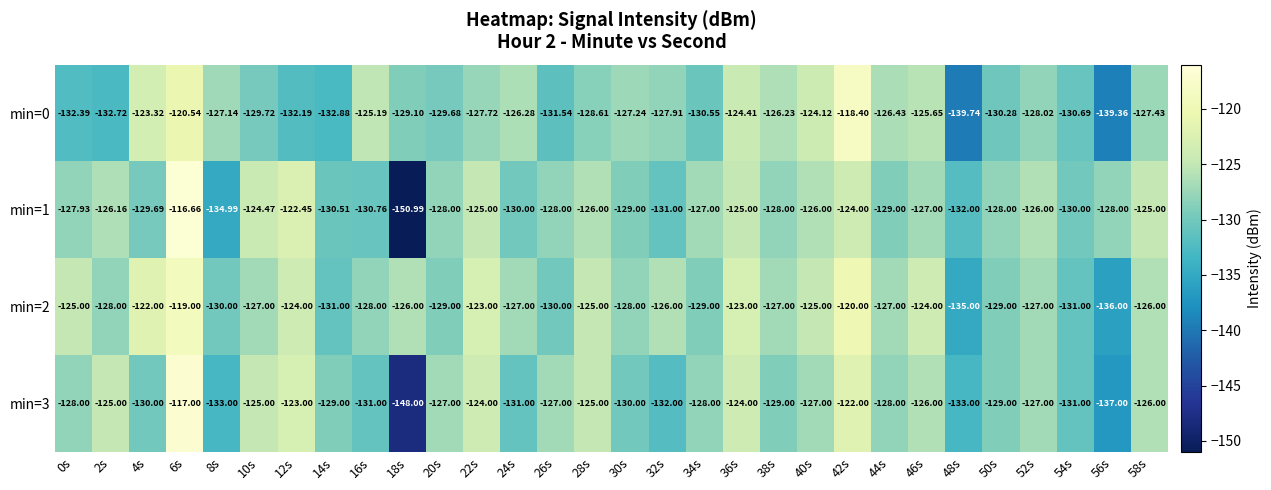

Is the value of min=1 at 26s greater than the value of min=0 at 26s?

Yes